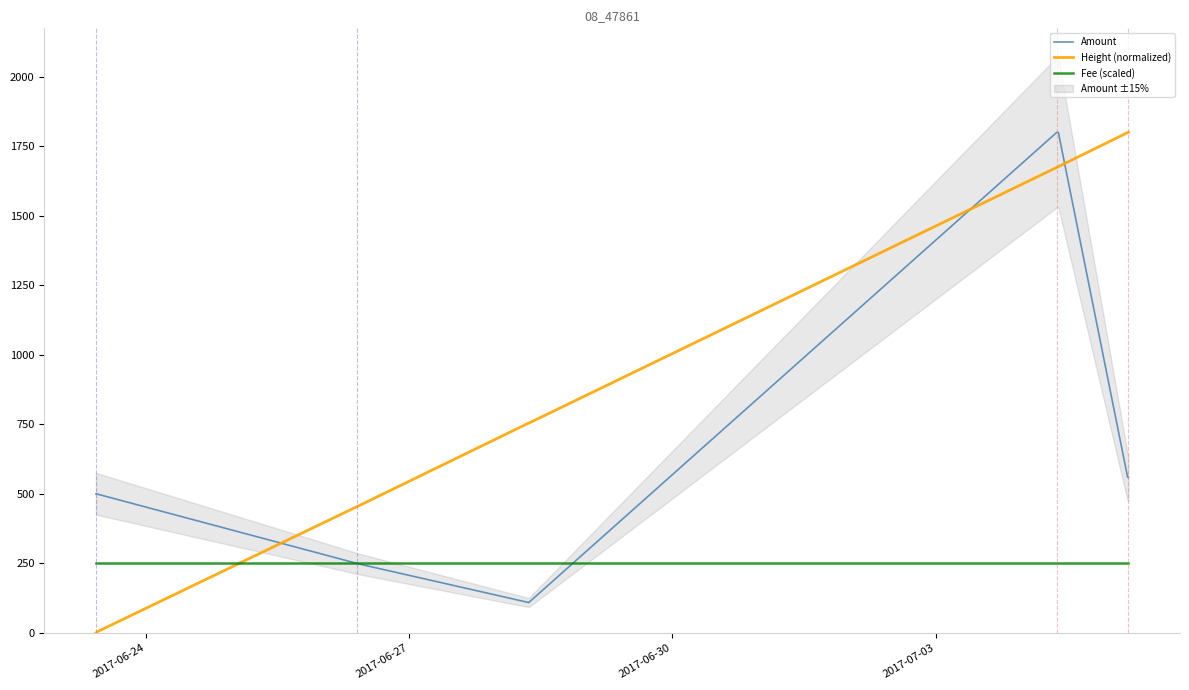

True or false: Height (normalized) and Fee (scaled) intersect in this chart.

True